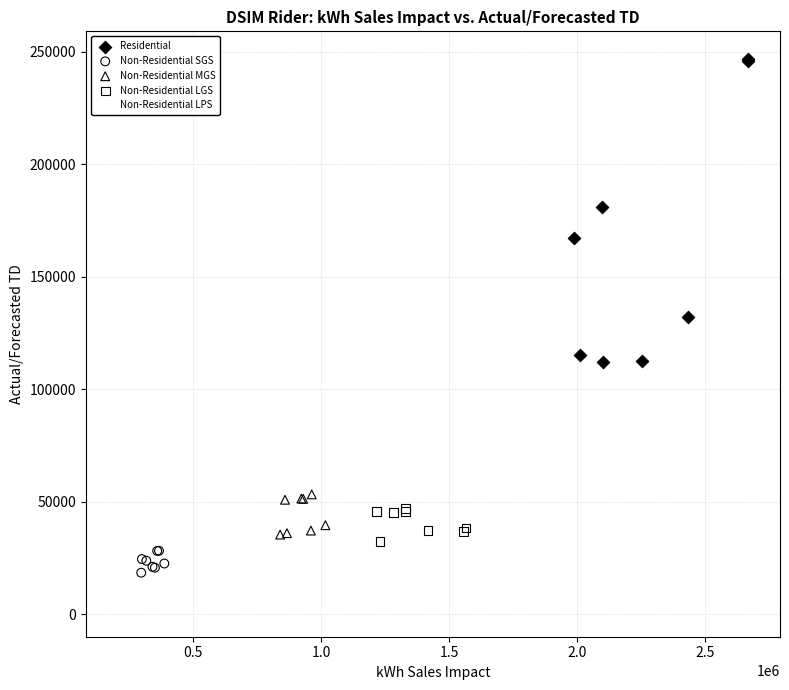

Which series has the widest spread of Y values?

Residential